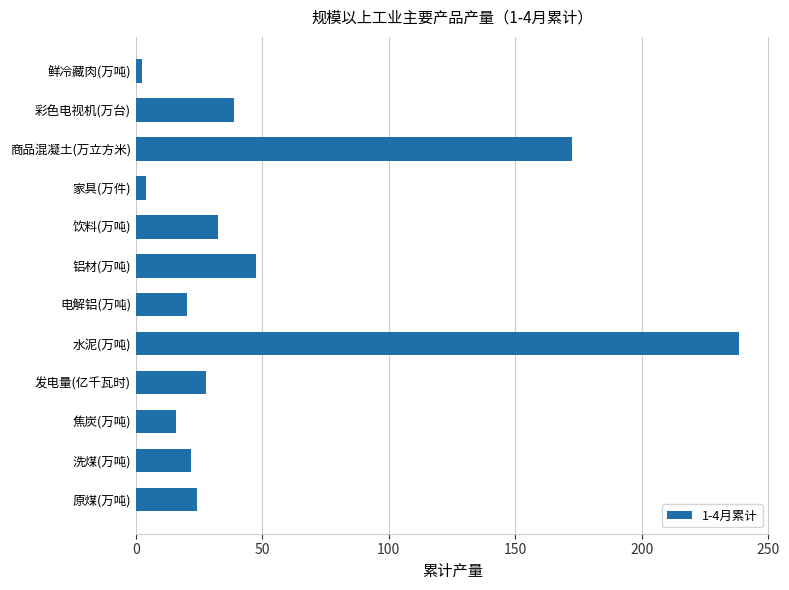

What is the average value?

53.8